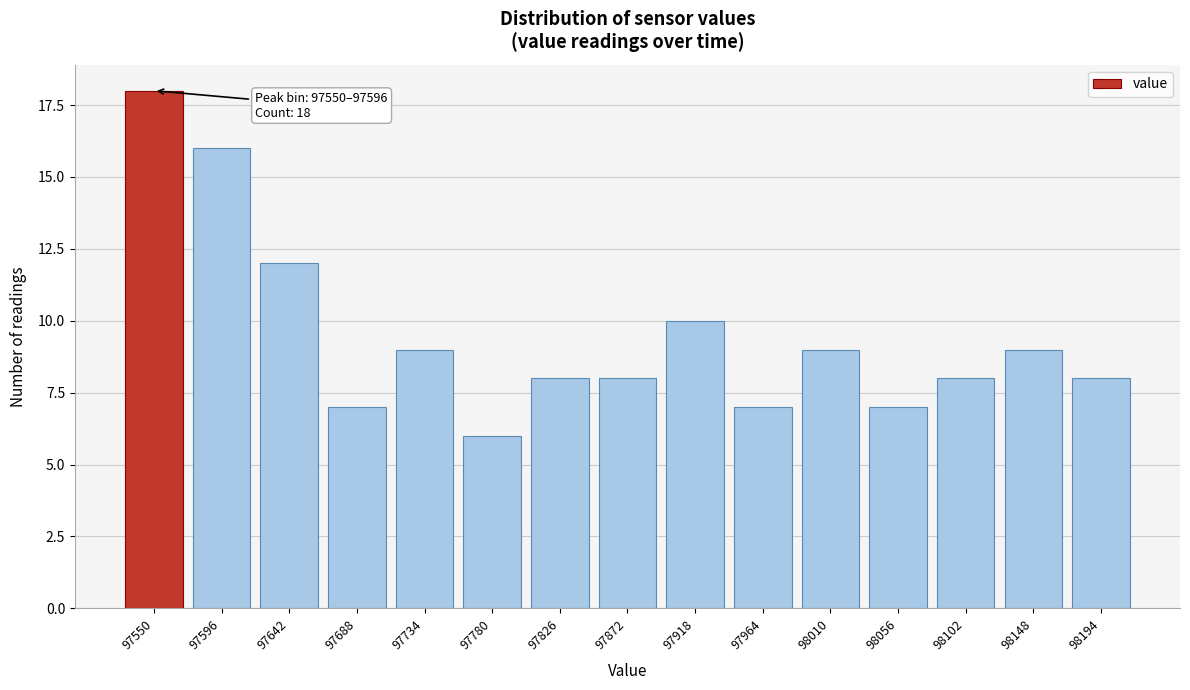

Reading right to left, transcribe all the data shown in this chart.

8	9	8	7	9	7	10	8	8	6	9	7	12	16	18